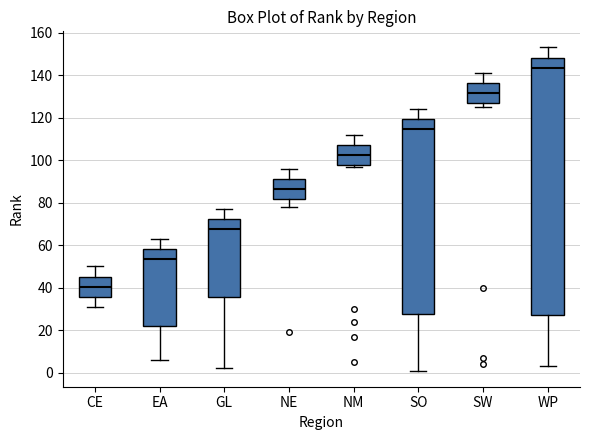

Where is the lower edge of the box for WP on the y-axis? The values are not printed on the chart, so give them approximately, as read against the axis.

28